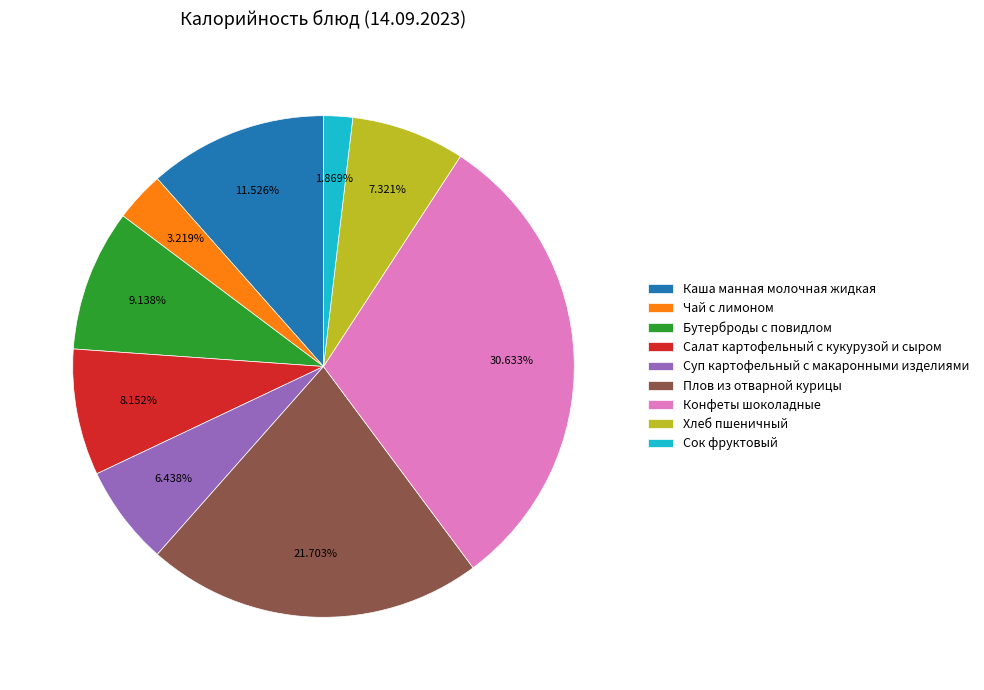

Between Плов из отварной курицы and Бутерброды с повидлом, which is larger?

Плов из отварной курицы